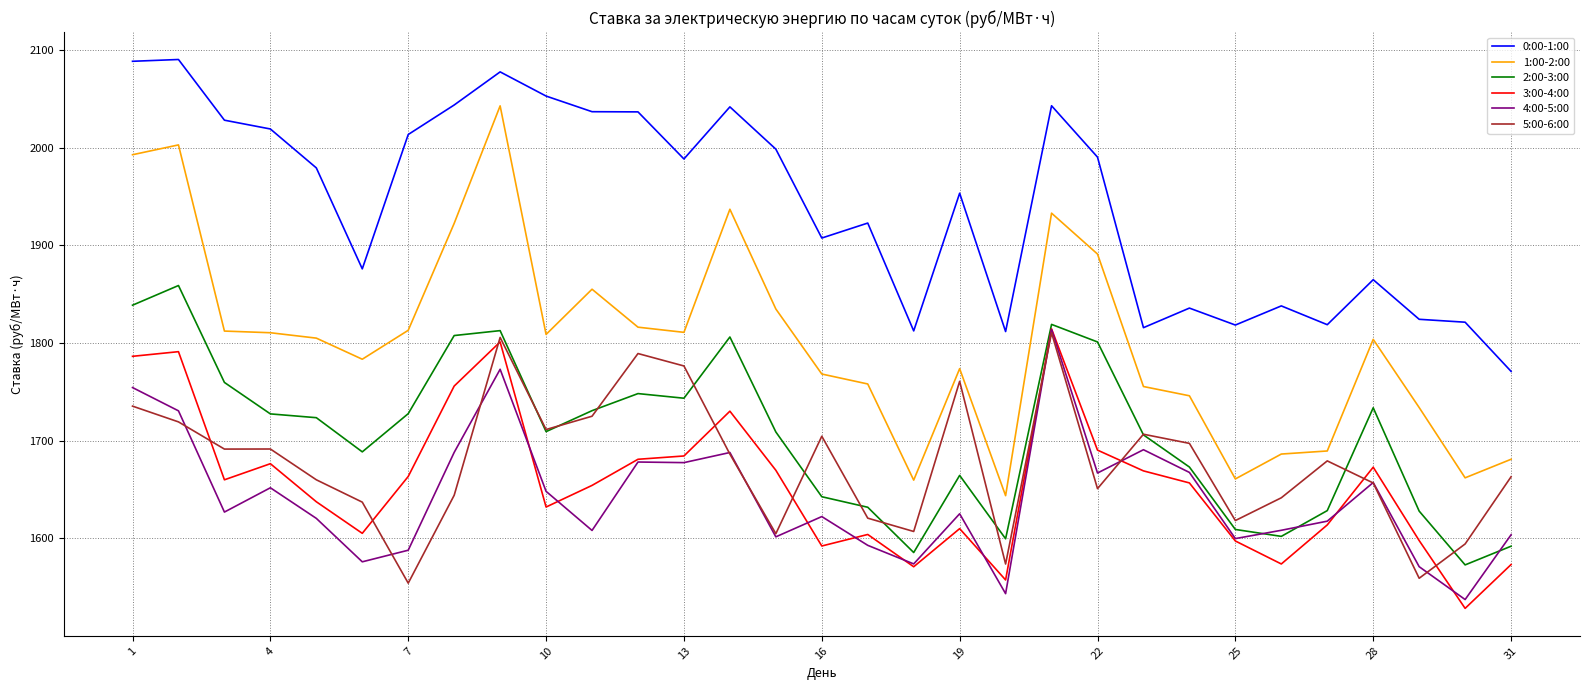

At how many categories does at least one series exceed 1832?

23